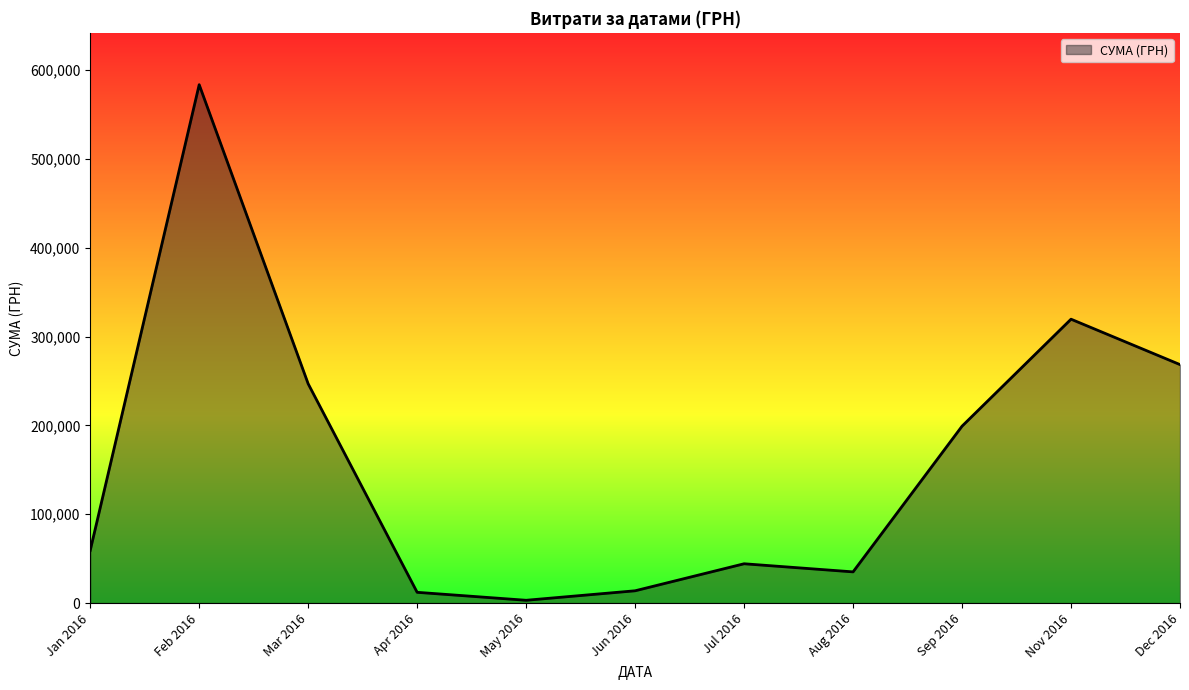

Is it true that the value at Sep 2016 is 199145.2?

True